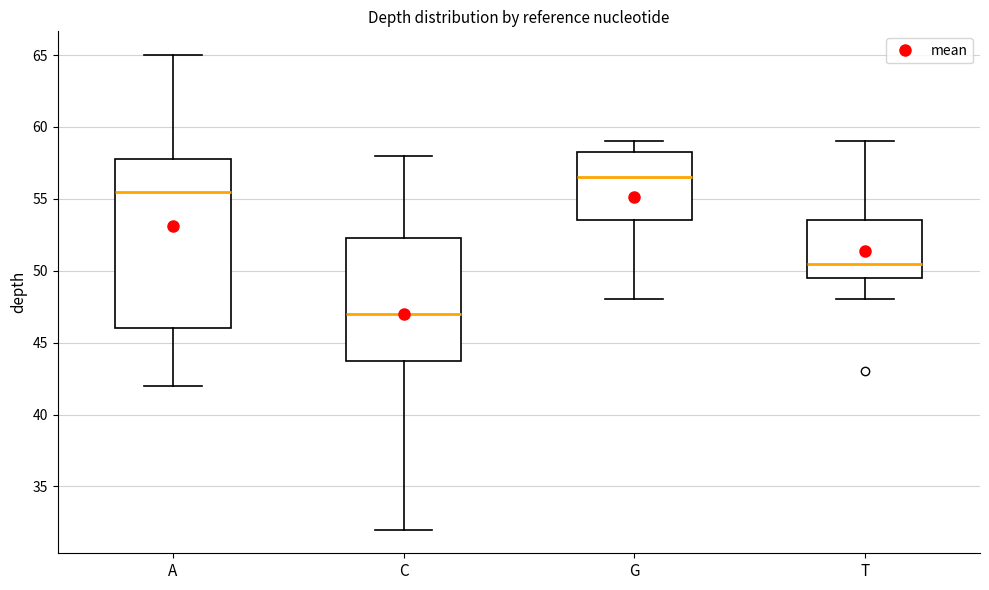

Reading left to right, transcribe this box plot: for each box, give where its median line is, the range the box spans, and where its two whiskers end, as read against the y-axis. The values are not printed on the chart, so give them approximately, as read against the axis.

A: median 55.5, box 46.0 to 58.0, whiskers 42.0 to 65.0
C: median 47.0, box 44.0 to 52.5, whiskers 32.0 to 58.0
G: median 56.5, box 53.5 to 58.5, whiskers 48.0 to 59.0
T: median 50.5, box 49.5 to 53.5, whiskers 48.0 to 59.0